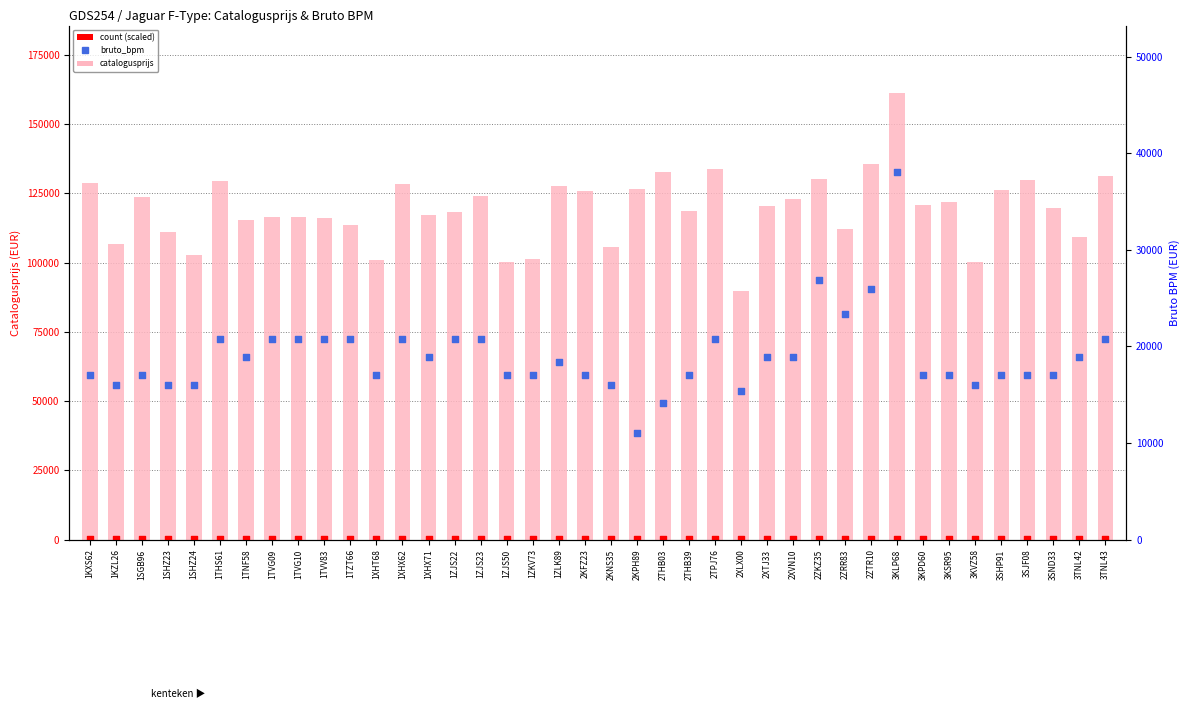

What are all the series names shown in the legend?

catalogusprijs, count (scaled), bruto_bpm